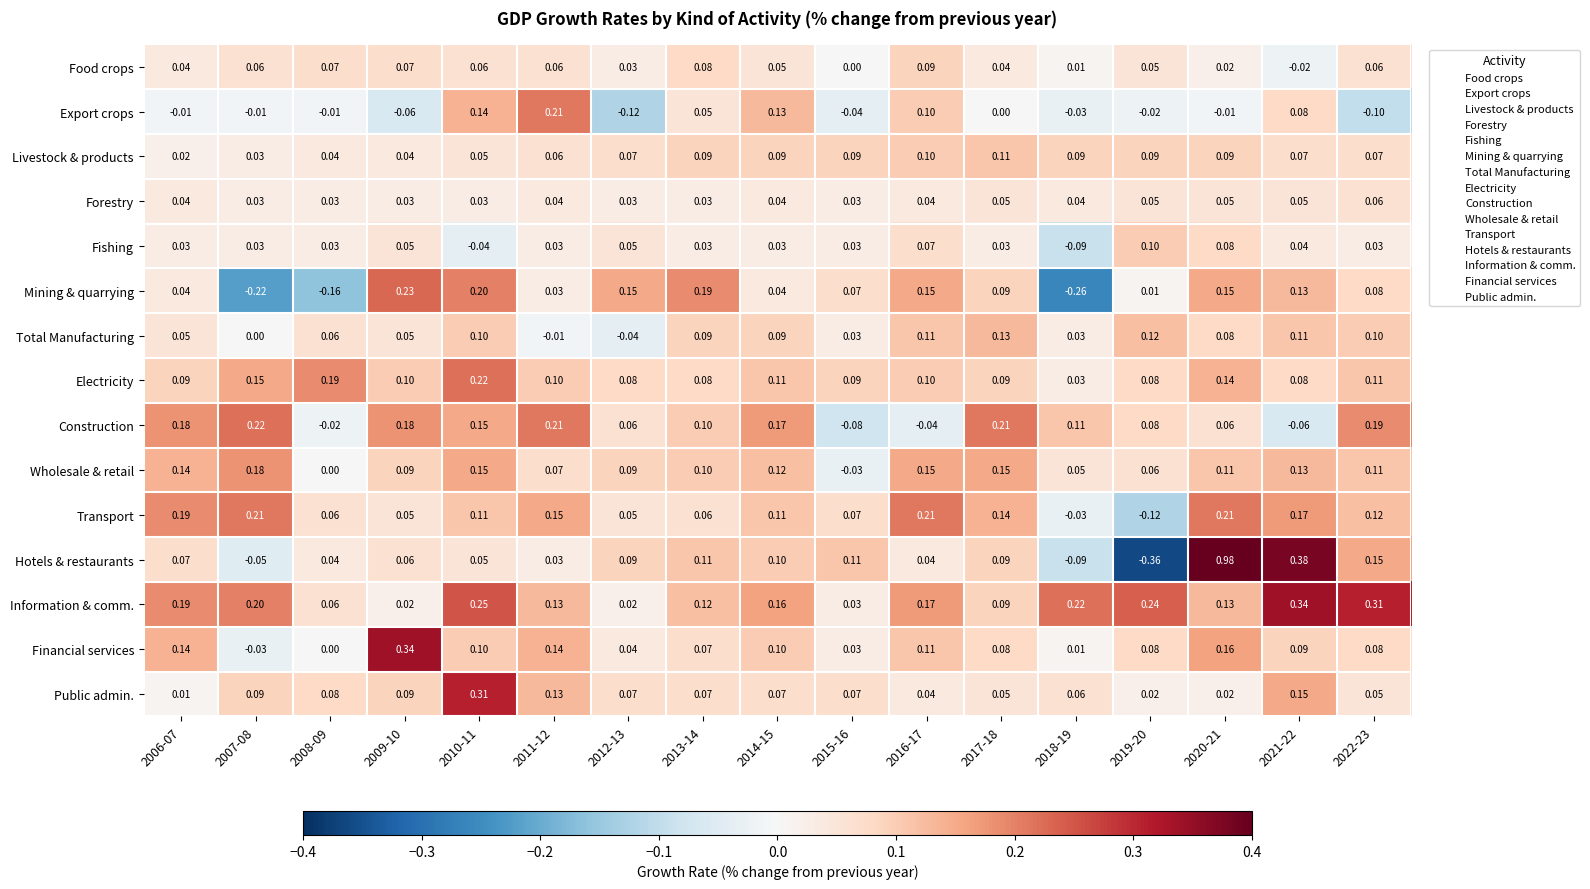

Is the value of Mining & quarrying at 2008-09 greater than the value of Food crops at 2019-20?

No